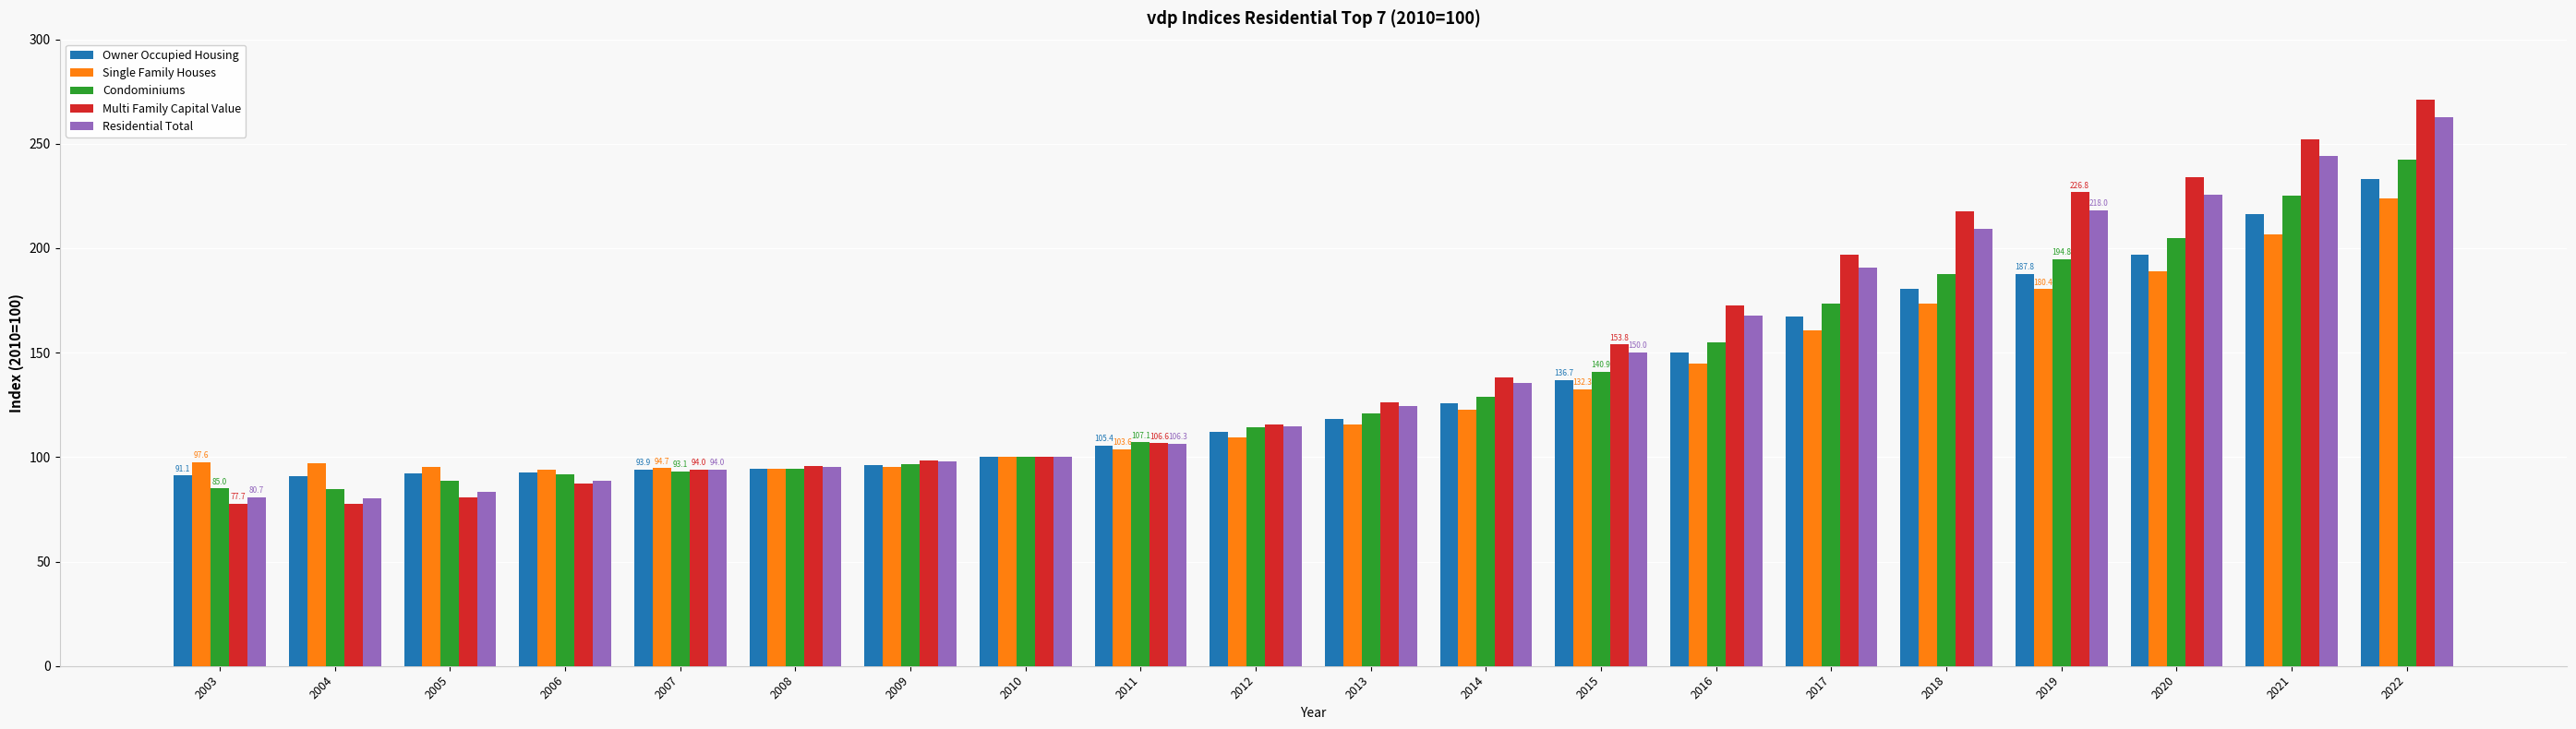

Which label corresponds to the largest value in the chart?

2022